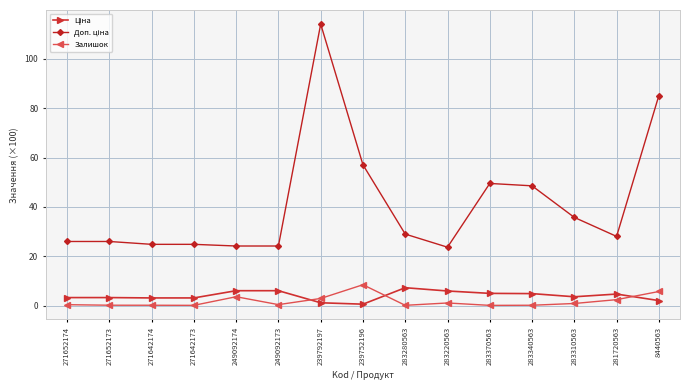

What is the label of the 11th point from the left?

283370563